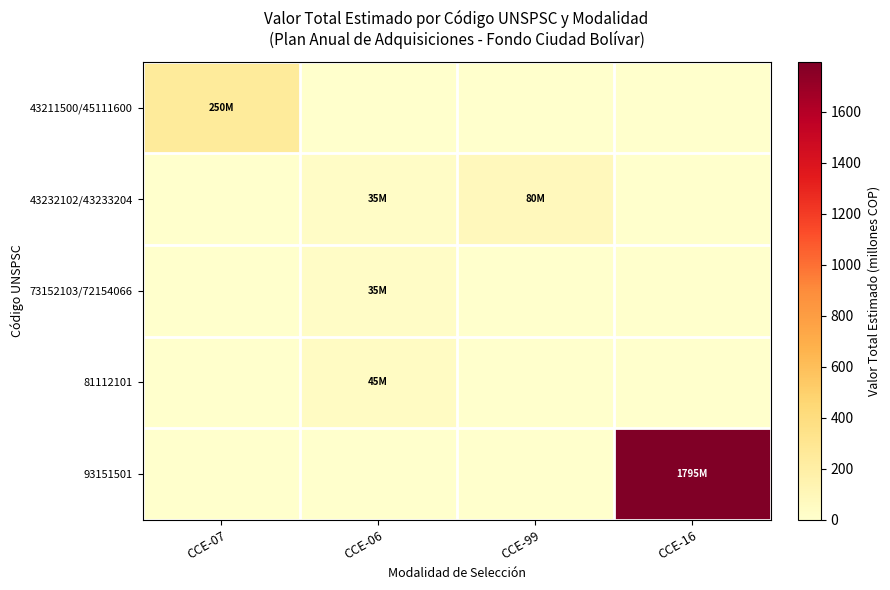

Reading left to right, what are all the values shown in this chart?

43211500/45111600: CCE-07=250.0	CCE-06=0.0	CCE-99=0.0	CCE-16=0.0
43232102/43233204: CCE-07=0.0	CCE-06=35.0	CCE-99=80.0	CCE-16=0.0
73152103/72154066: CCE-07=0.0	CCE-06=35.0	CCE-99=0.0	CCE-16=0.0
81112101: CCE-07=0.0	CCE-06=45.0	CCE-99=0.0	CCE-16=0.0
93151501: CCE-07=0.0	CCE-06=0.0	CCE-99=0.0	CCE-16=1795.2